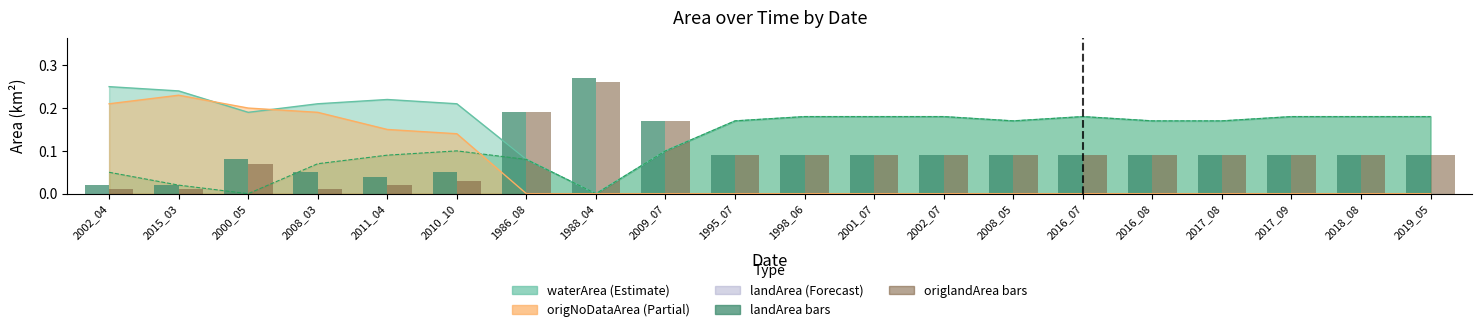

Reading left to right, what are all the values shown in this chart?

landArea: 0.0	0.0	0.1	0.1	0.0	0.1	0.2	0.3	0.2	0.1	0.1	0.1	0.1	0.1	0.1	0.1	0.1	0.1	0.1	0.1
origlandArea: 0.0	0.0	0.1	0.0	0.0	0.0	0.2	0.3	0.2	0.1	0.1	0.1	0.1	0.1	0.1	0.1	0.1	0.1	0.1	0.1